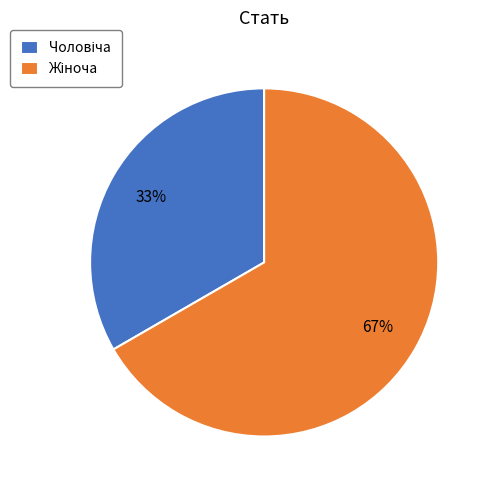

Does any single category account for the majority?

Yes